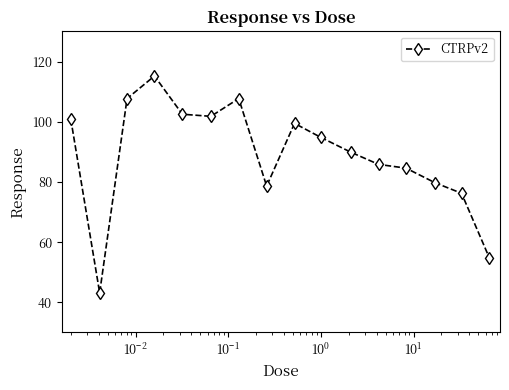

What is the maximum value shown in the chart?

115.2